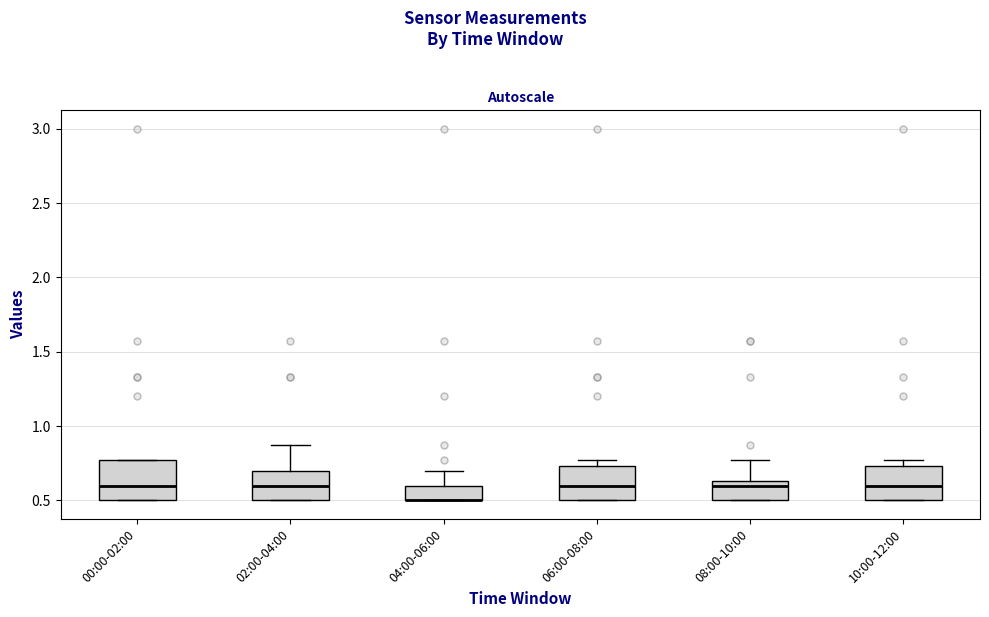

Where is the lower edge of the box for 08:00-10:00 on the y-axis? The values are not printed on the chart, so give them approximately, as read against the axis.

0.50